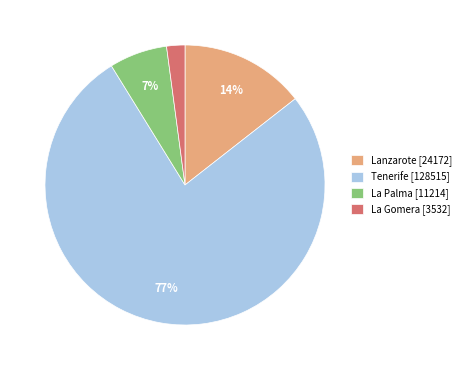

Rank the categories by value from highest to lowest.

Tenerife [128515], Lanzarote [24172], La Palma [11214], La Gomera [3532]